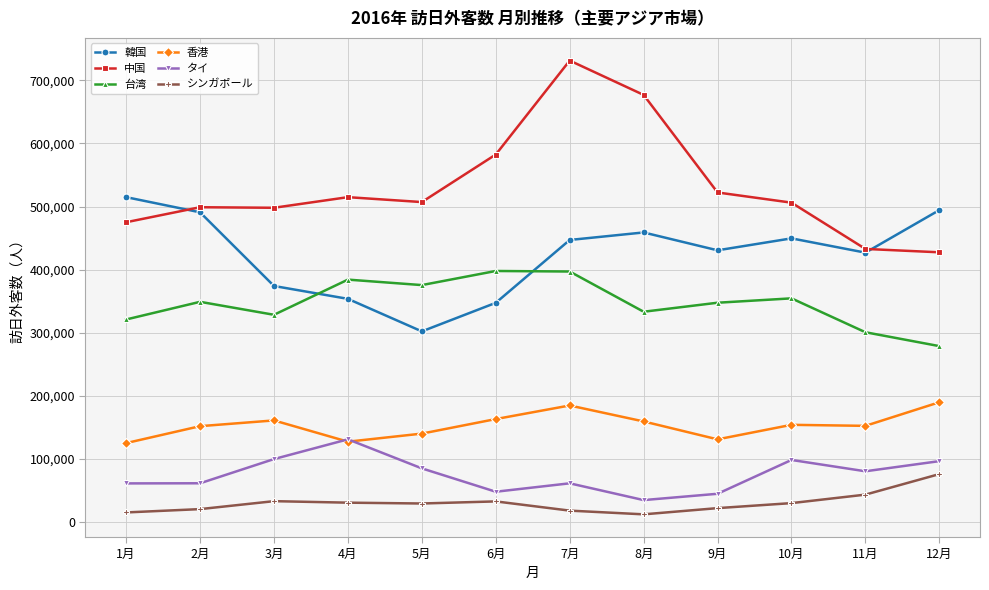

What is the difference between the second highest and second lowest values in the 台湾 series?

96263